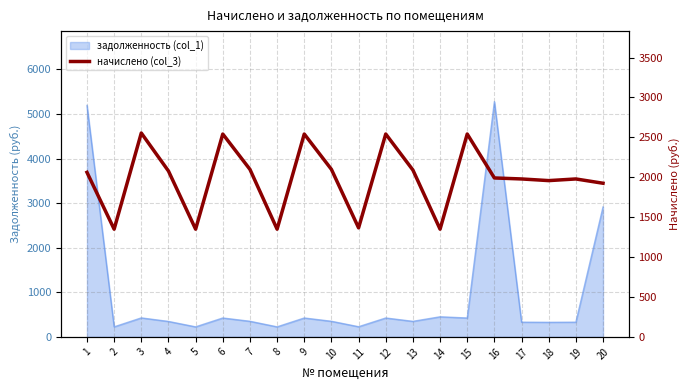

Reading right to left, transcribe all the data shown in this chart.

1925.1	1978.9	1958.2	1978.9	1991.3	2542.0	1349.6	2090.7	2542.0	1366.2	2099.0	2542.0	1349.6	2099.0	2542.0	1349.6	2078.3	2554.4	1349.6	2061.7